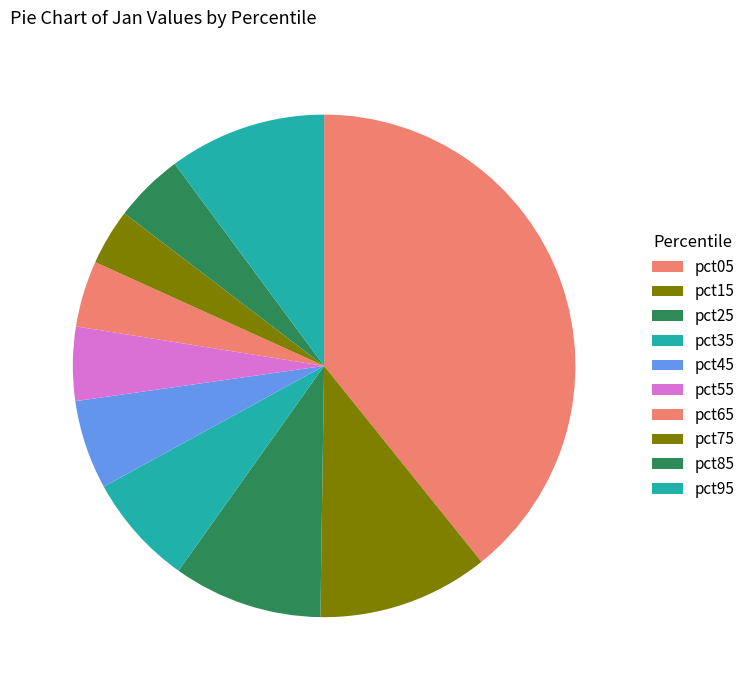

What is the total percentage of pct75 and pct35?

10.8%